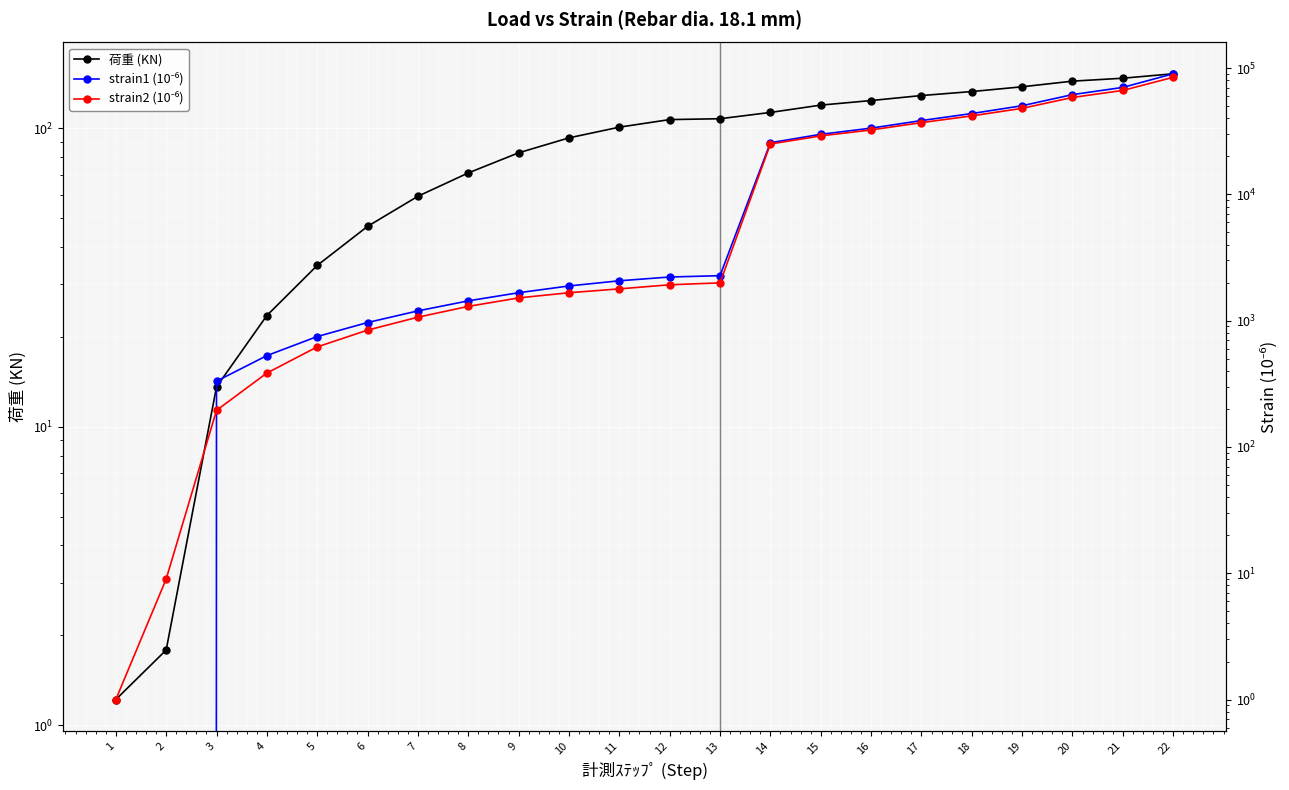

Reading left to right, transcribe all the data shown in this chart.

荷重 (KN): 1.2	1.8	13.6	23.6	34.7	46.9	59.2	70.9	82.8	92.9	100.9	107.0	107.7	113.0	119.6	123.9	128.8	132.8	137.8	143.9	147.2	152.3
strain1 (10⁻⁶): 0.0	-5.0	332.0	529.0	749.0	967.0	1196.0	1436.0	1665.0	1884.0	2070.0	2218.0	2272.0	25659.0	29919.0	33477.0	38449.0	43694.0	50386.0	61713.0	70379.0	90219.0
strain2 (10⁻⁶): 1.0	9.0	195.0	385.0	620.0	842.0	1066.0	1298.0	1515.0	1665.0	1786.0	1925.0	1993.0	25068.0	29068.0	32398.0	37026.0	41865.0	48051.0	58588.0	66580.0	84646.0